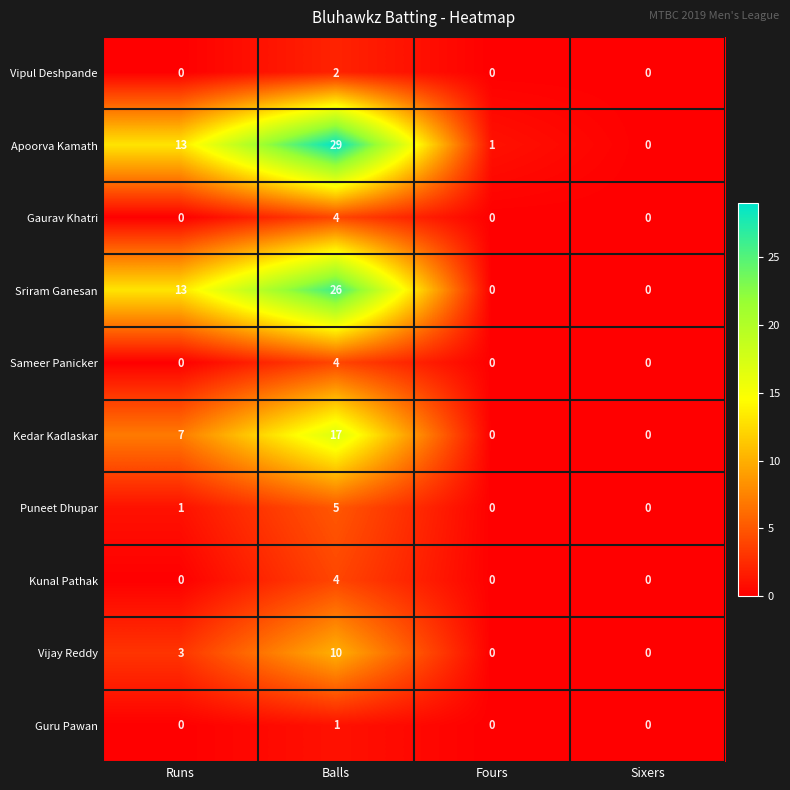

How many series are shown in this chart?

10